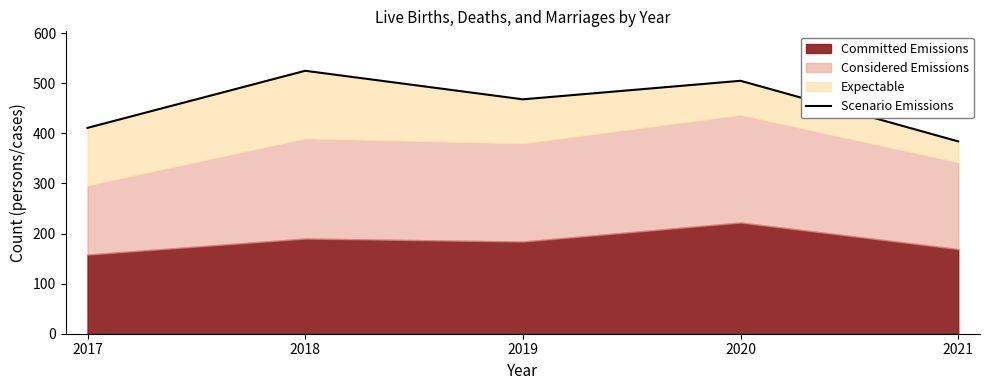

How many values are between 411 and 505?

3